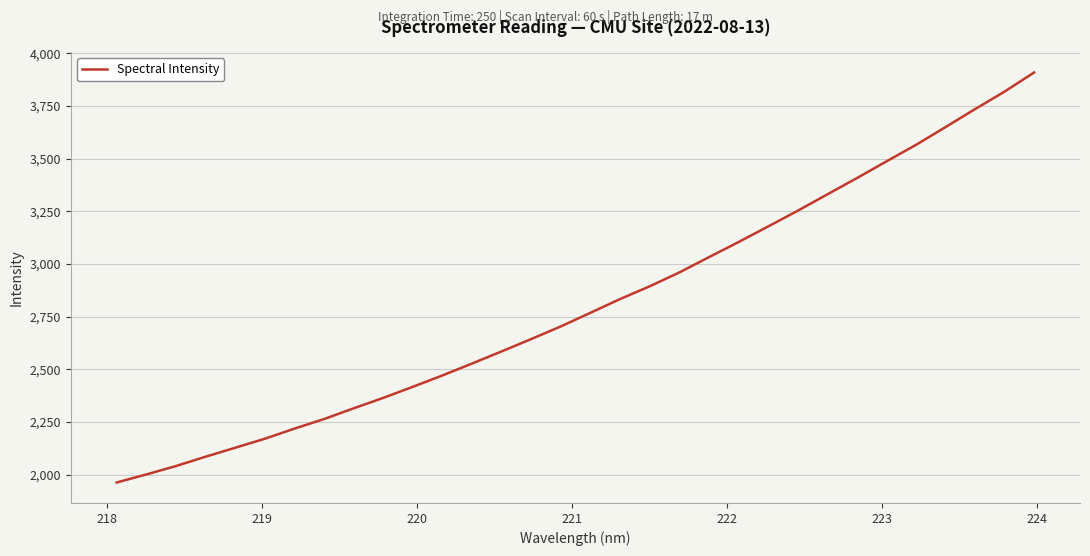

What is the minimum value shown in the chart?

1963.6